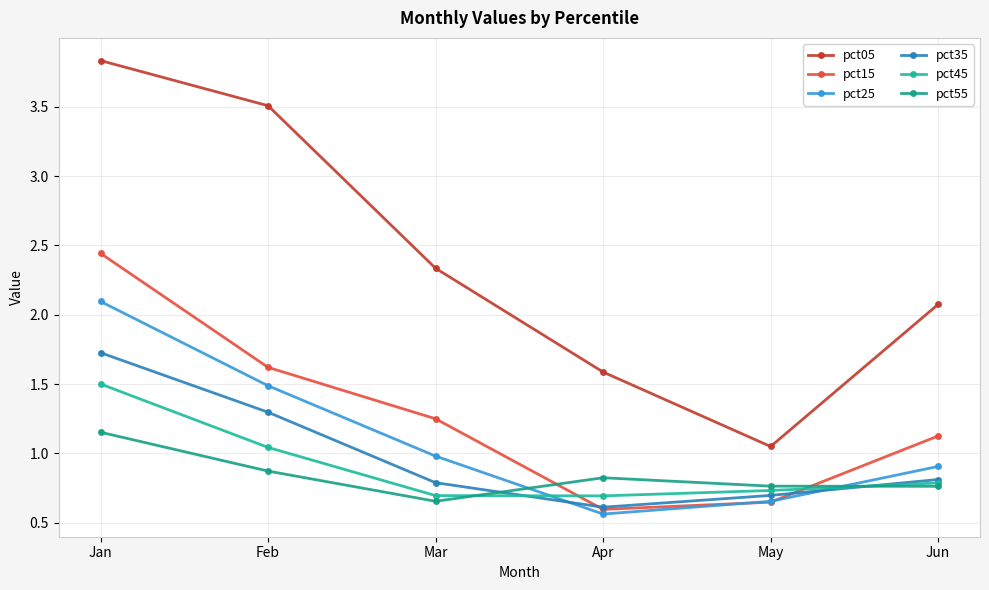

Count the number of categories in the chart.

6